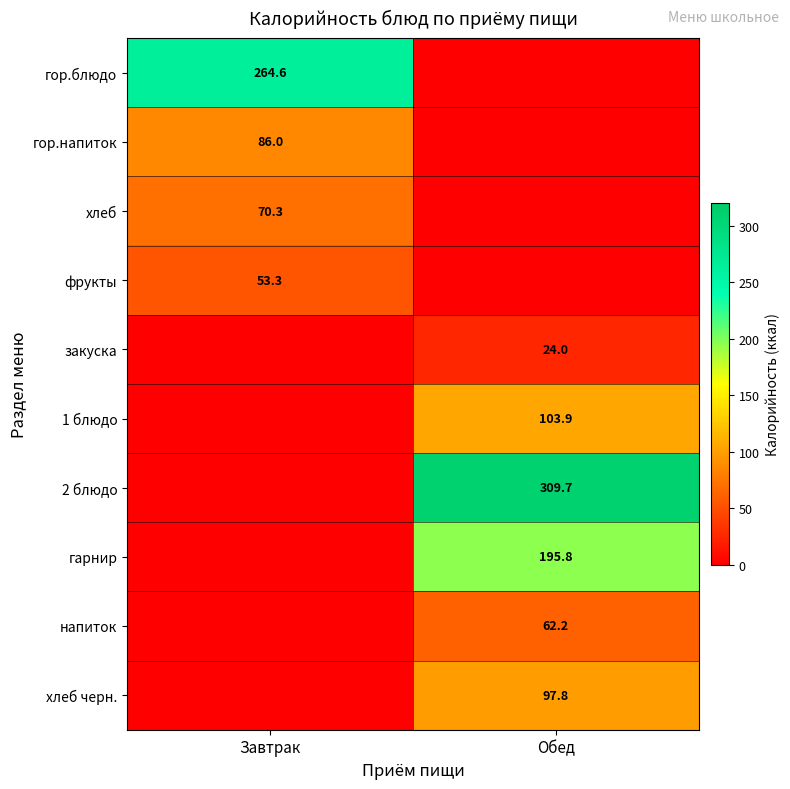

True or false: гор.блюдо has a value of 264.6 at Завтрак.

True